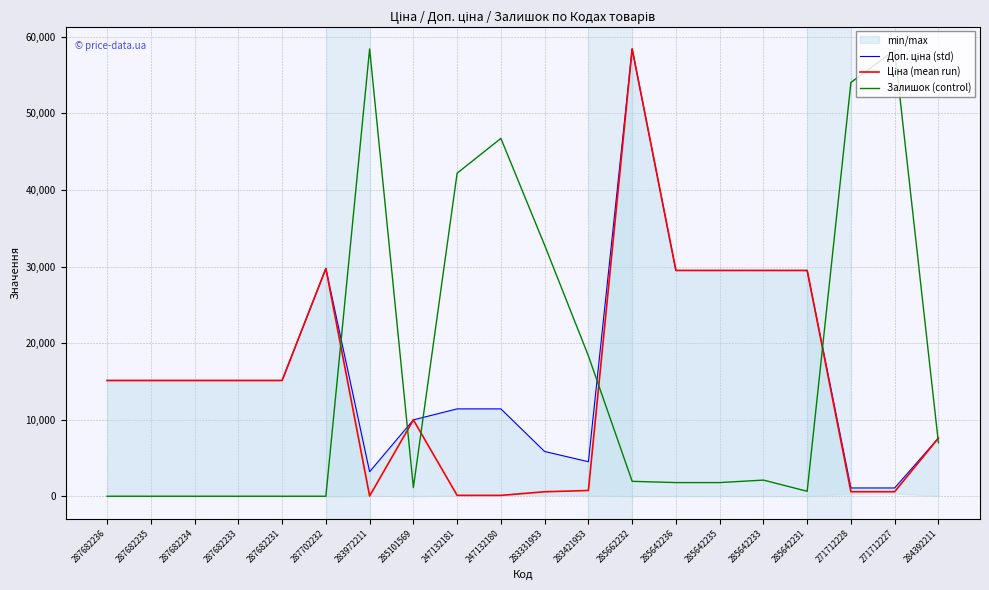

What is the spread (max minus min) of values at 247132181?

42082.8